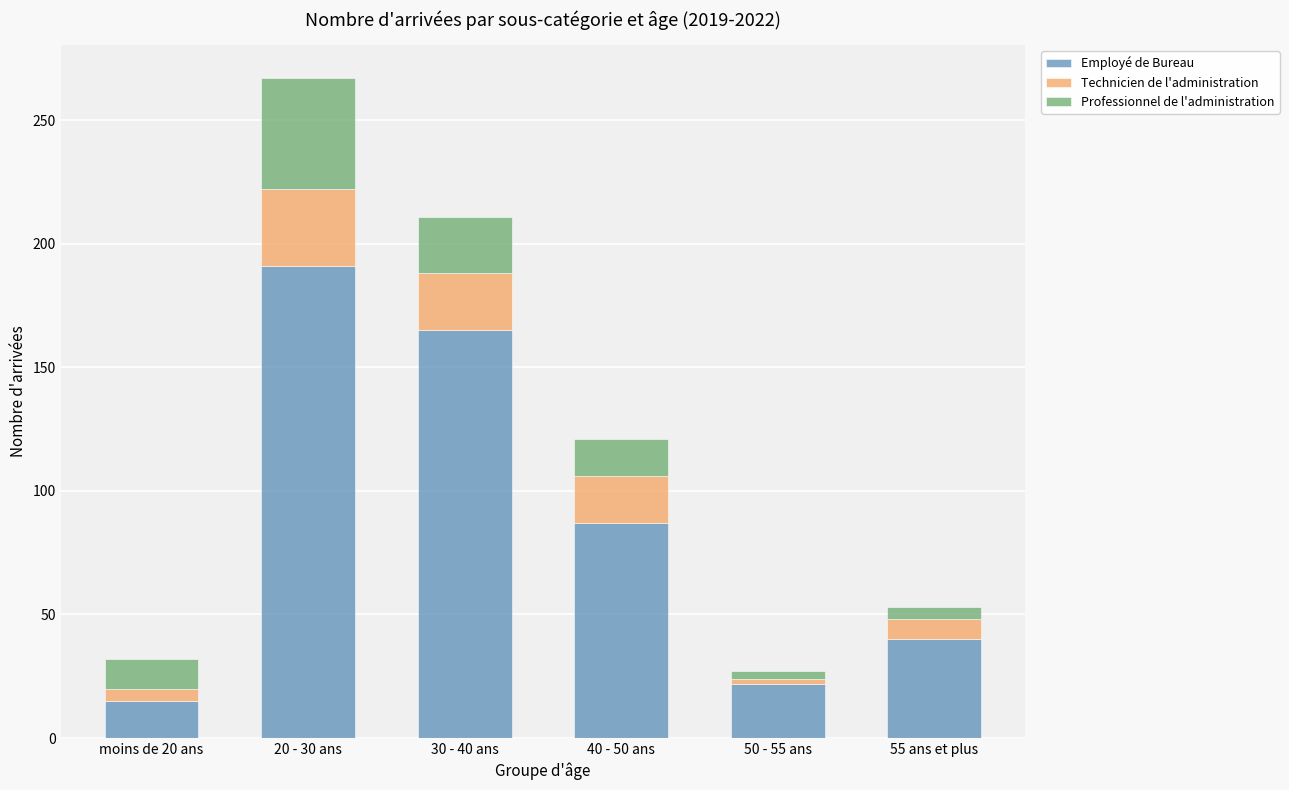

At which category is the sum across all series the highest?

20 - 30 ans